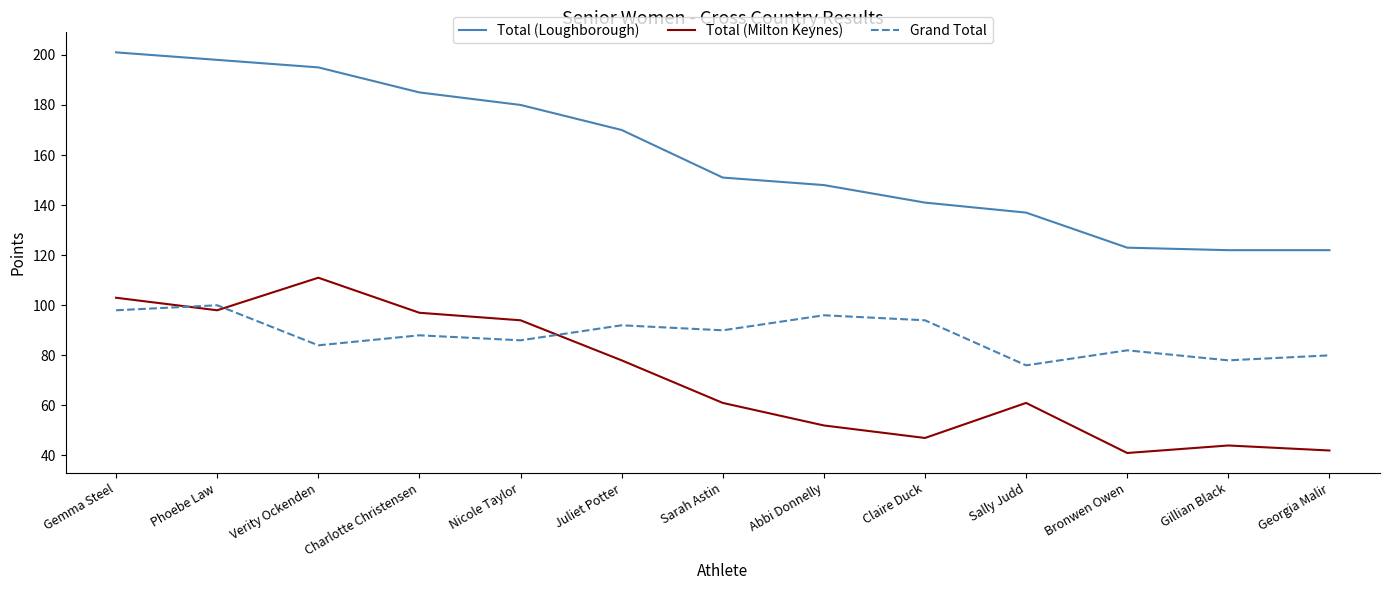

What position from the left is Bronwen Owen?

11